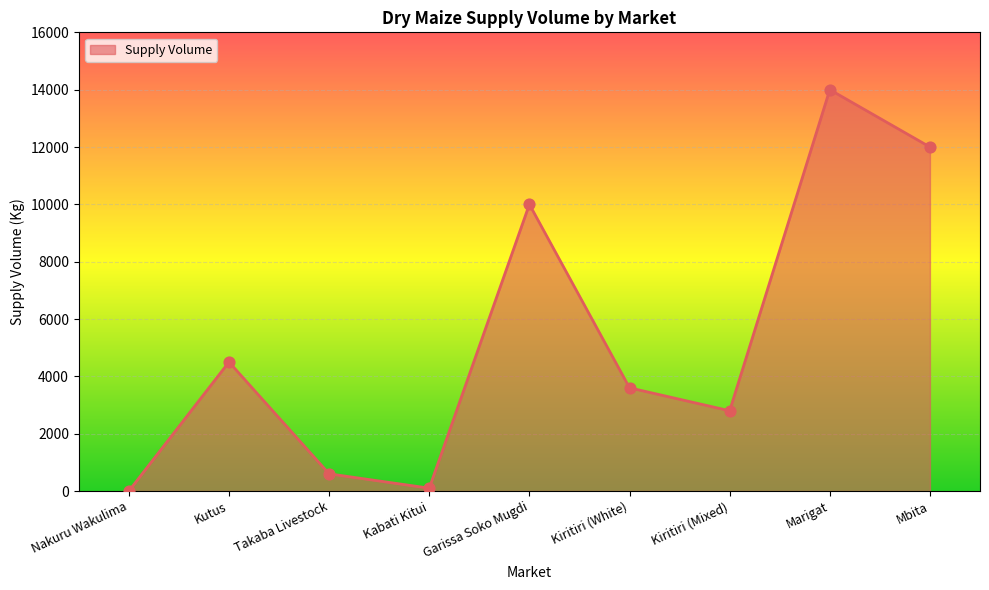

What is the change in value from Kutus to Mbita?

+7500